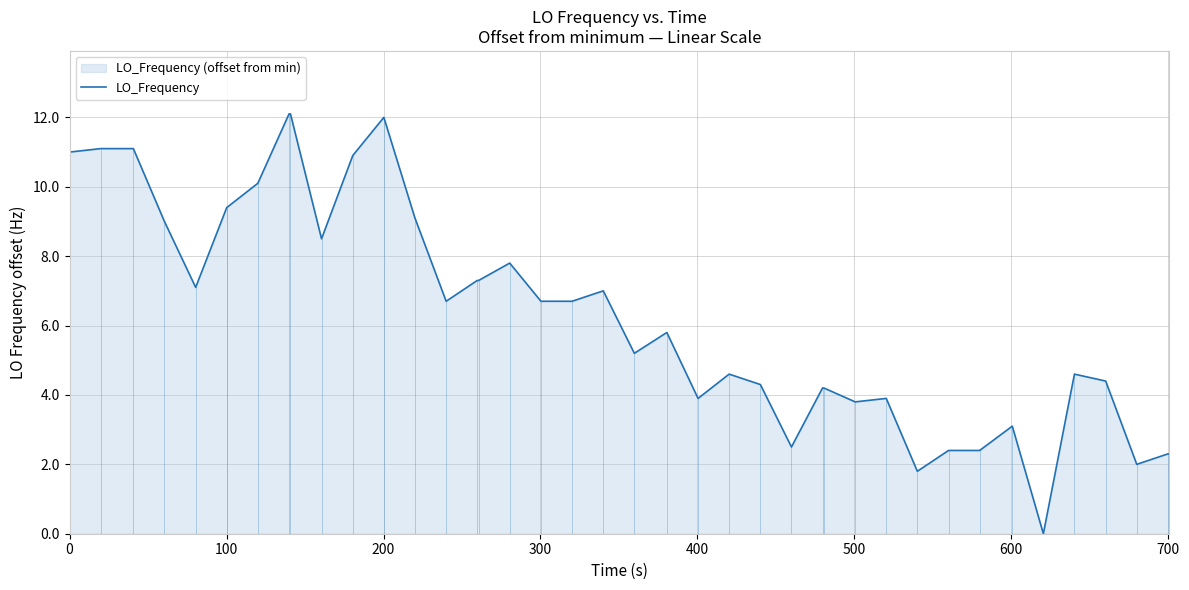

What is the maximum value shown in the chart?

12.1